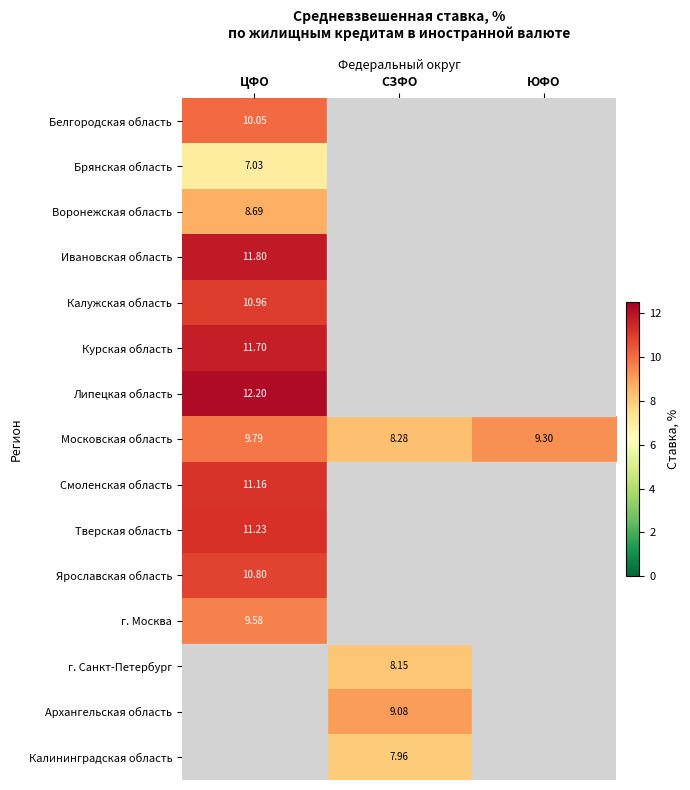

Which category has the lowest value in the Московская область series?

СЗФО